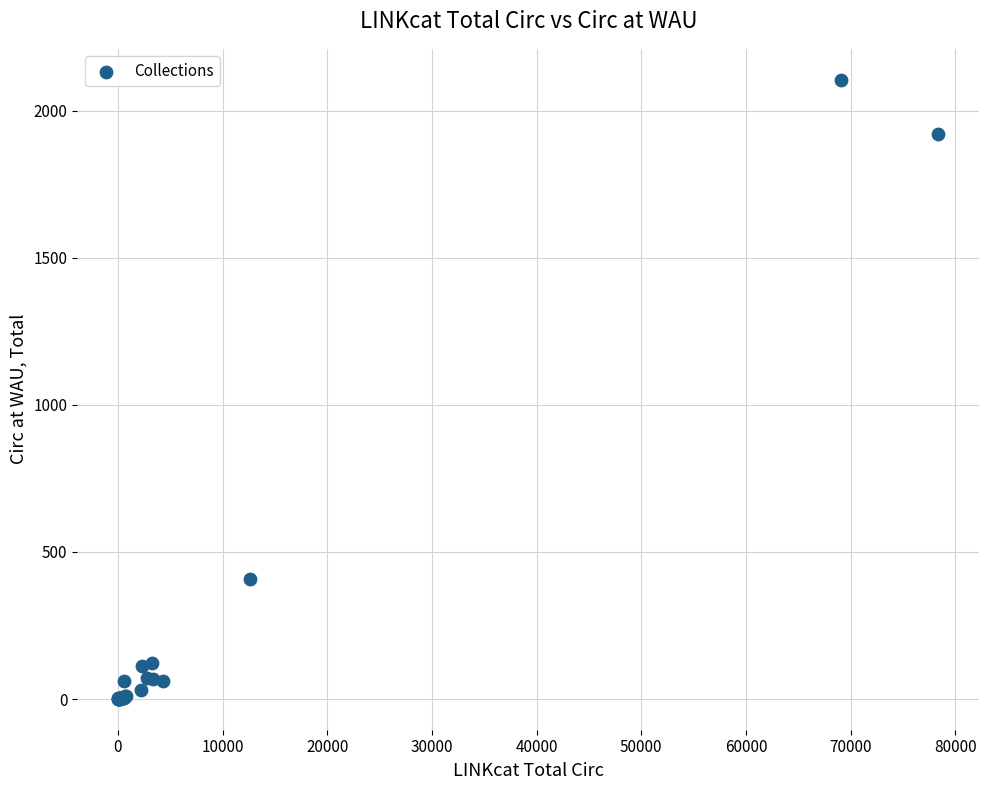

What Y value in the scatter plot is closest to 1053?

408